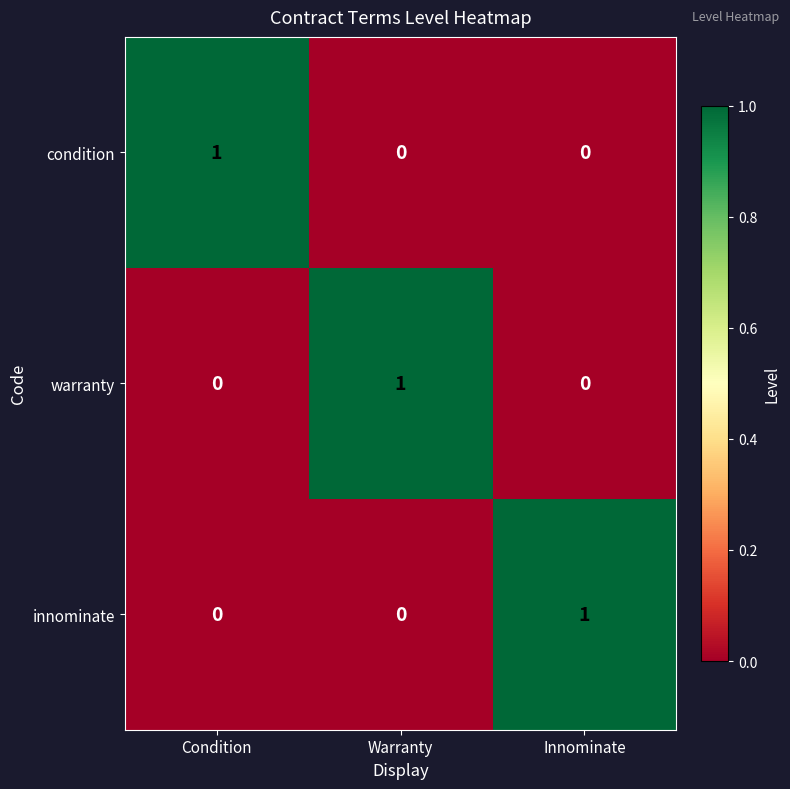

The value of warranty at Innominate is 0. True or false?

True